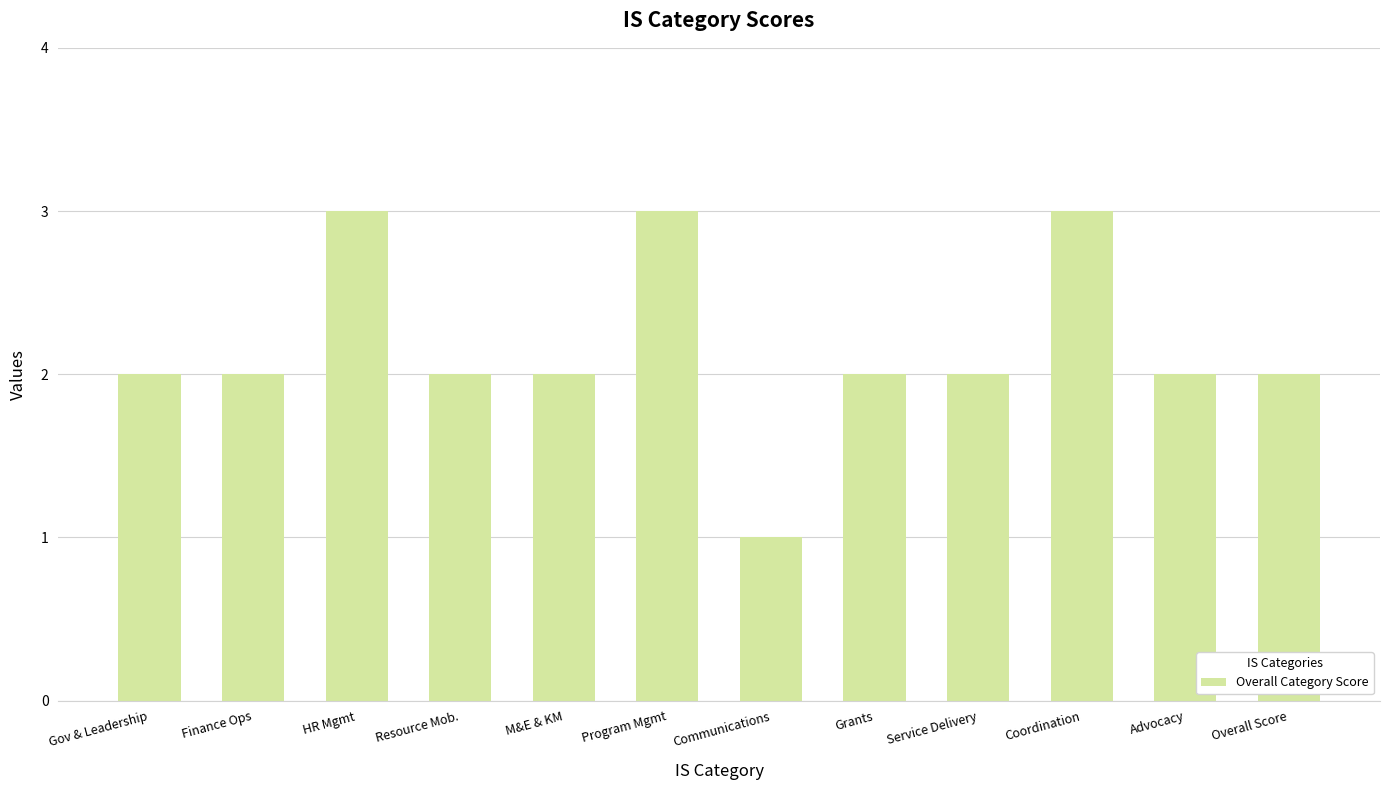

Are the bars horizontal?

No